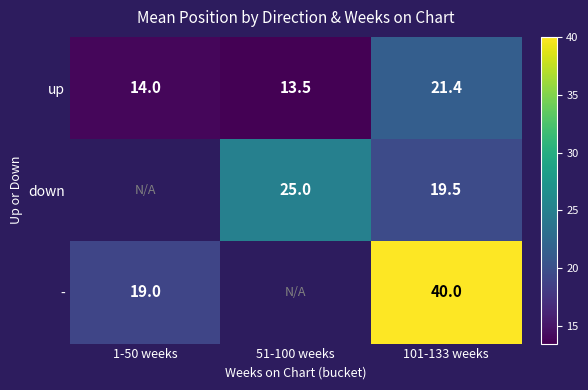

What value does the up series have at 101-133 weeks?

21.4